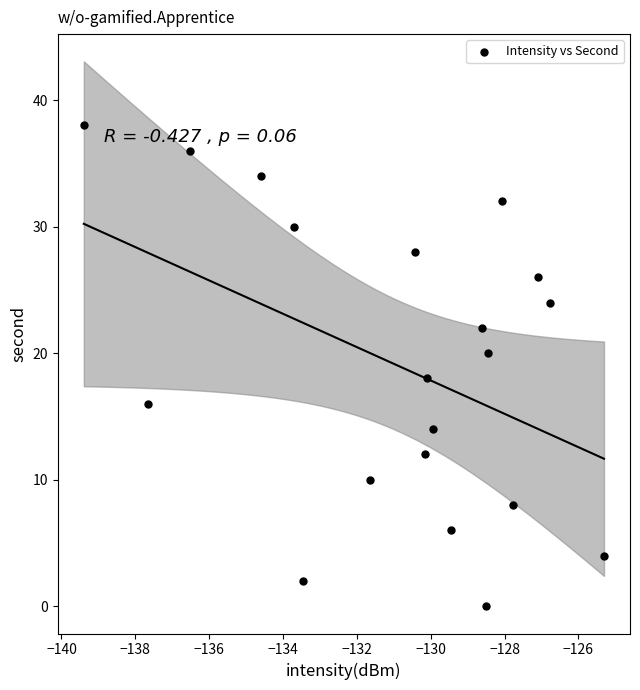

What is the range of Y values (max minus min)?

38